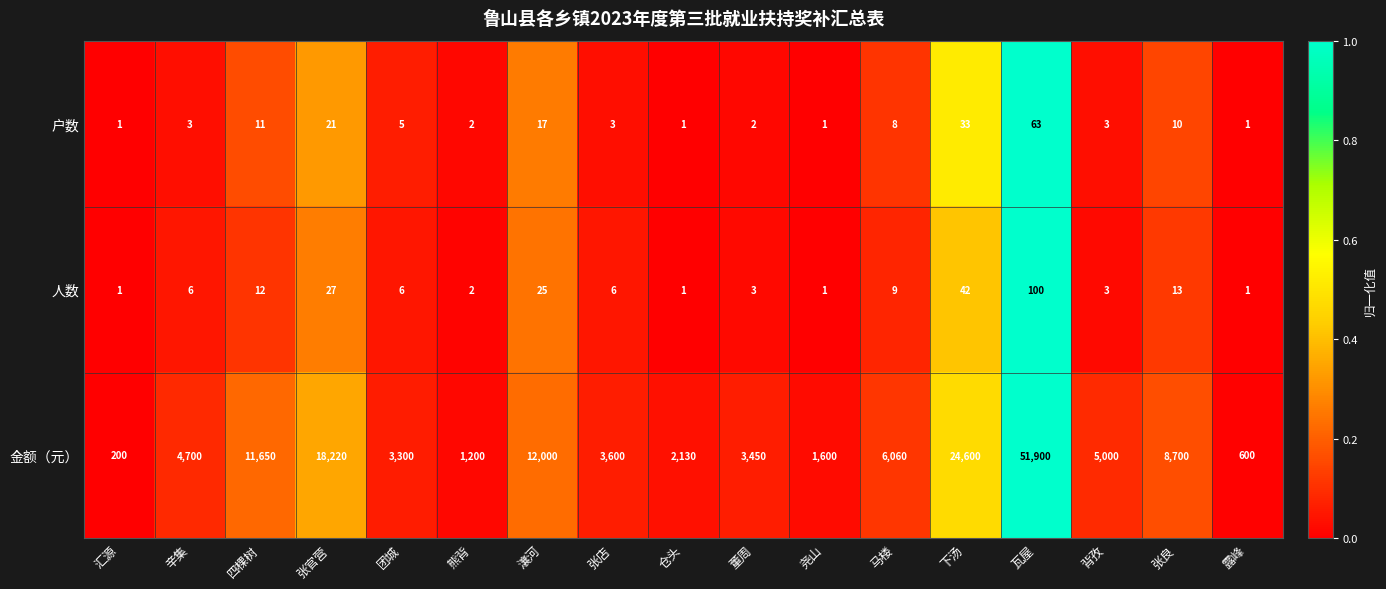

Which series has the largest range (max minus min)?

金额（元）